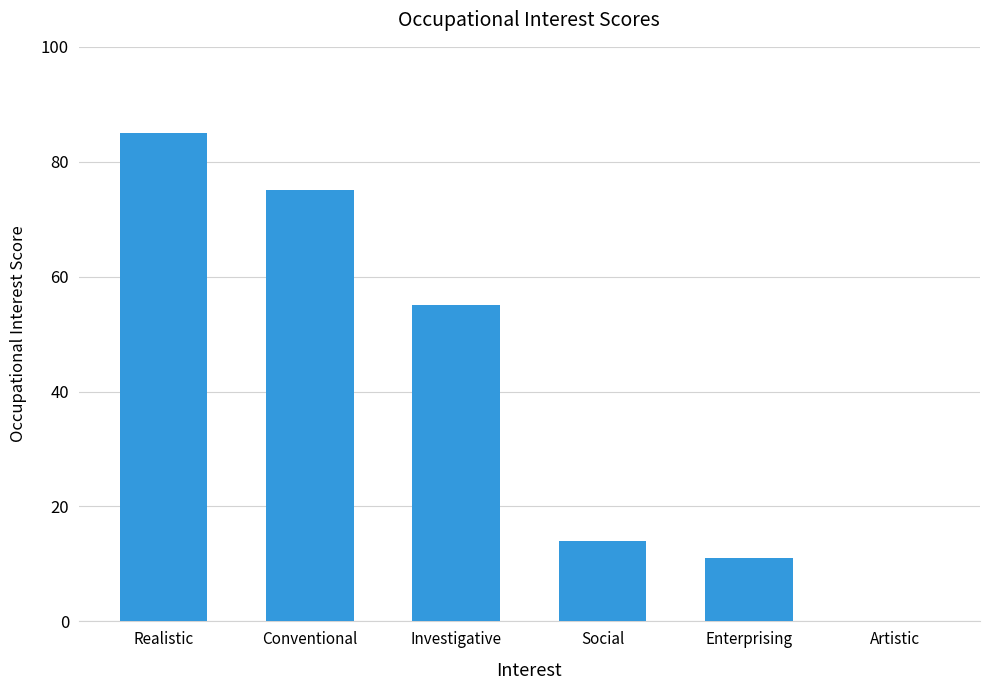

At which category does the chart reach its peak across all series?

Realistic